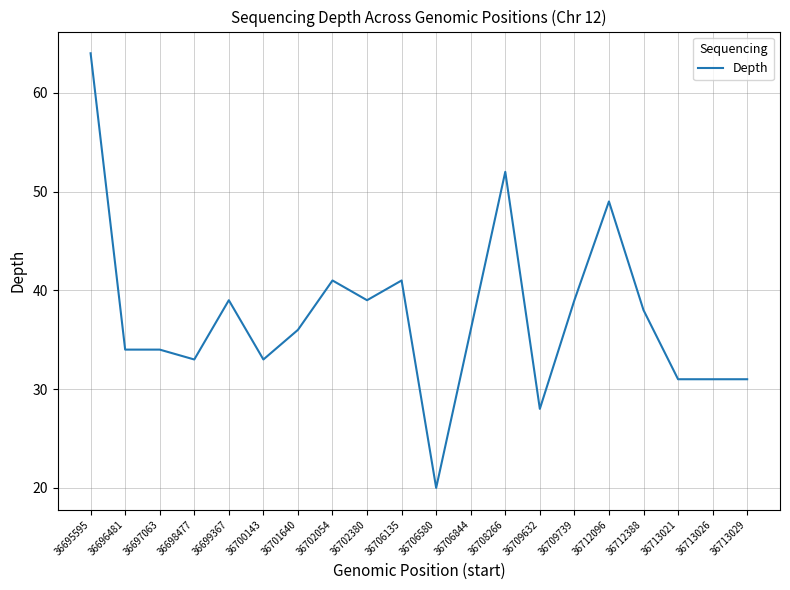

Read the value at 36706580.

20